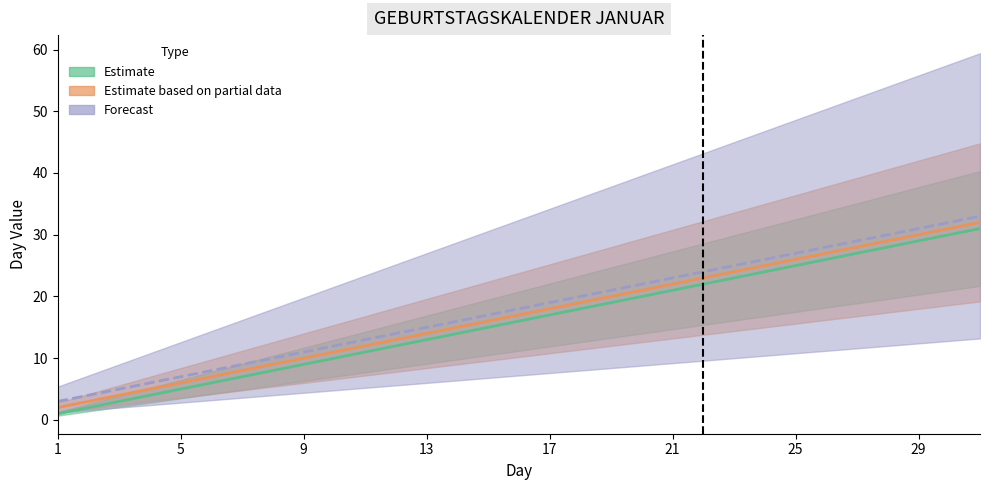

Between 5 and 7, which is larger?

7